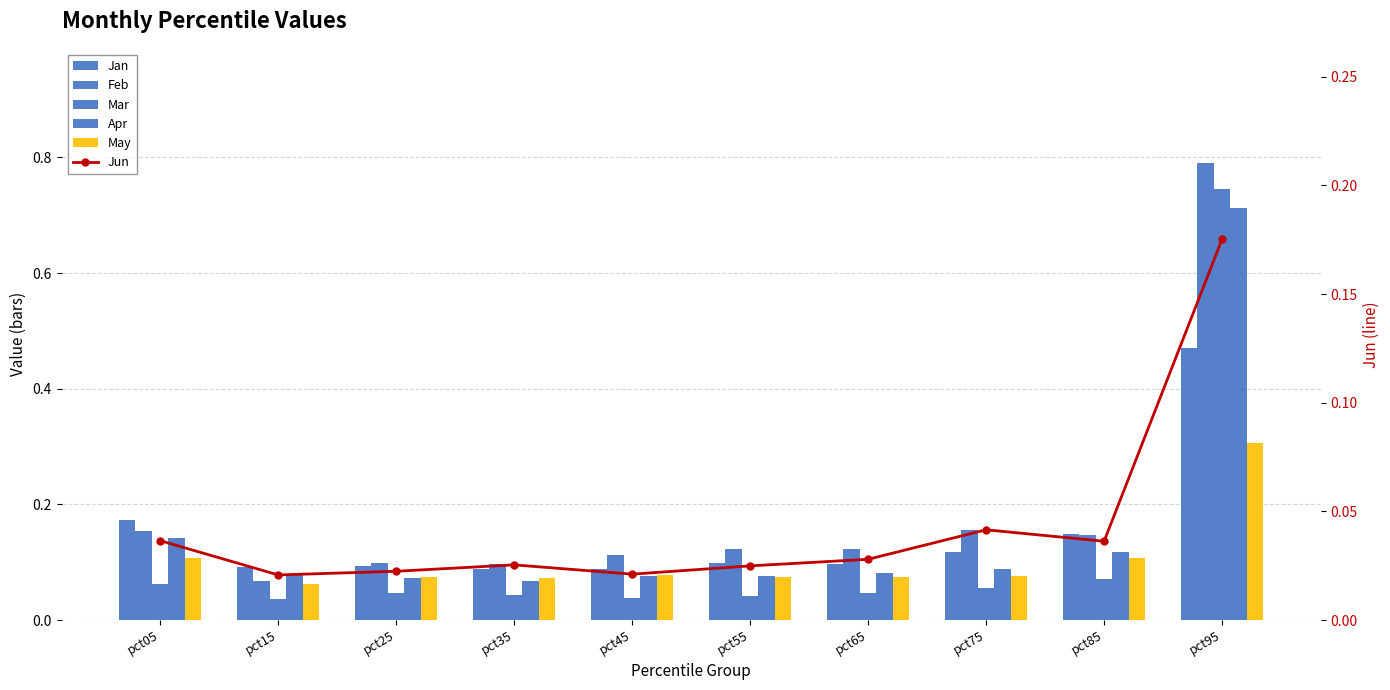

Reading left to right, transcribe all the data shown in this chart.

Jan: pct05=0.2	pct15=0.1	pct25=0.1	pct35=0.1	pct45=0.1	pct55=0.1	pct65=0.1	pct75=0.1	pct85=0.1	pct95=0.5
Feb: pct05=0.2	pct15=0.1	pct25=0.1	pct35=0.1	pct45=0.1	pct55=0.1	pct65=0.1	pct75=0.2	pct85=0.1	pct95=0.8
Mar: pct05=0.1	pct15=0.0	pct25=0.0	pct35=0.0	pct45=0.0	pct55=0.0	pct65=0.0	pct75=0.1	pct85=0.1	pct95=0.7
Apr: pct05=0.1	pct15=0.1	pct25=0.1	pct35=0.1	pct45=0.1	pct55=0.1	pct65=0.1	pct75=0.1	pct85=0.1	pct95=0.7
May: pct05=0.1	pct15=0.1	pct25=0.1	pct35=0.1	pct45=0.1	pct55=0.1	pct65=0.1	pct75=0.1	pct85=0.1	pct95=0.3
Jun: pct05=0.0	pct15=0.0	pct25=0.0	pct35=0.0	pct45=0.0	pct55=0.0	pct65=0.0	pct75=0.0	pct85=0.0	pct95=0.2